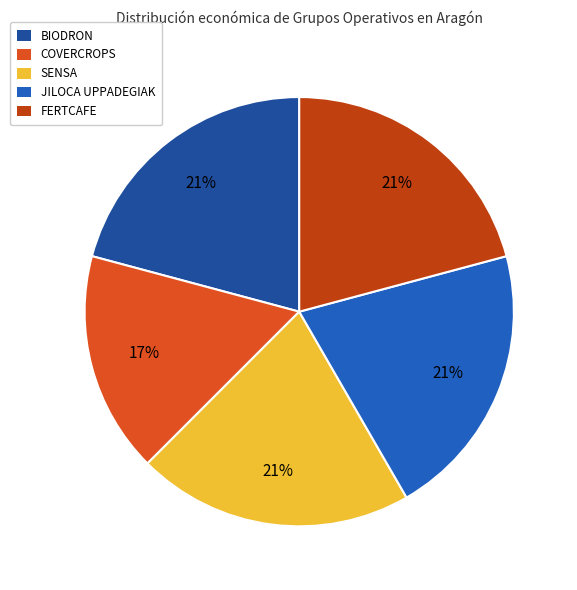

To the nearest percent, what is the difference between the largest and smallest slice percentages?

4%